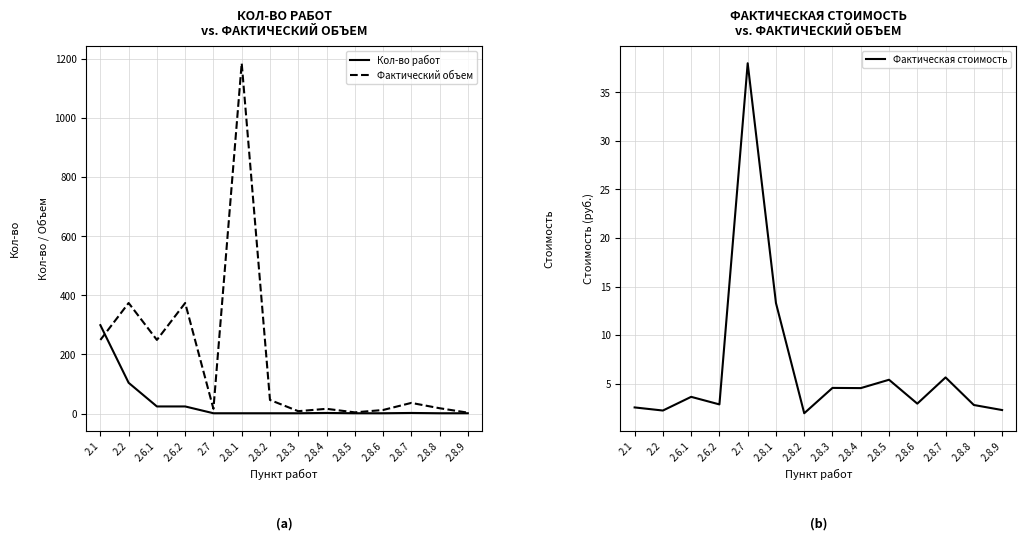

How many values in the Фактическая стоимость series exceed 3?

7